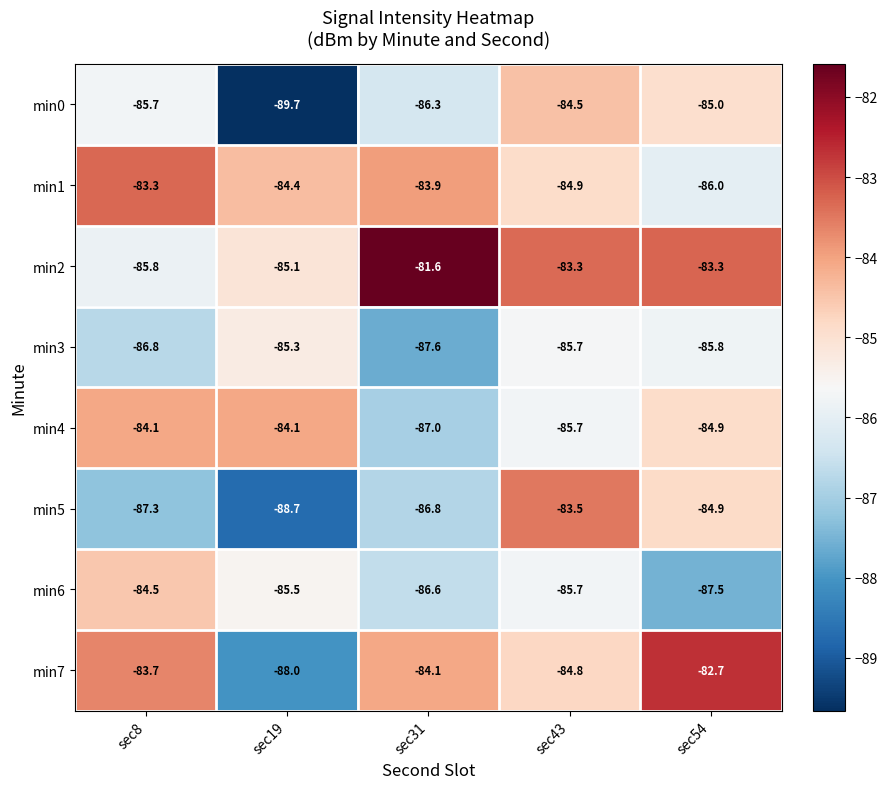

List the labels in order of min7 value, largest first.

sec54, sec8, sec31, sec43, sec19